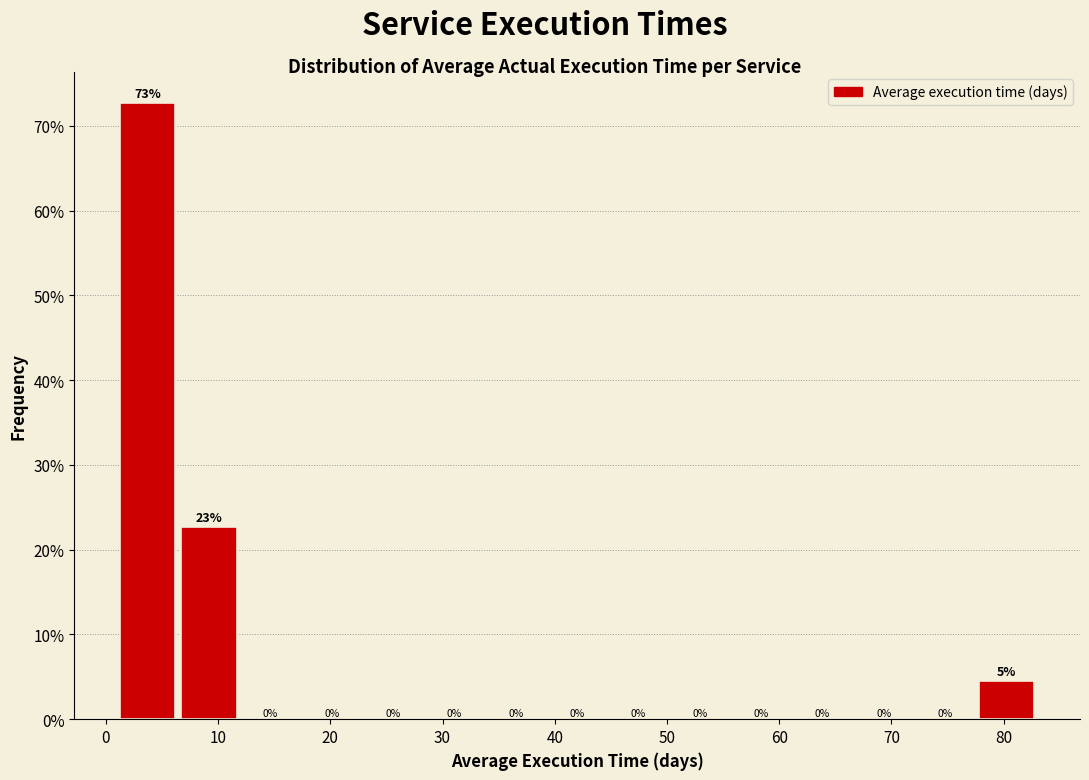

Over which range of the x-axis is the bar tallest?

1 to 6